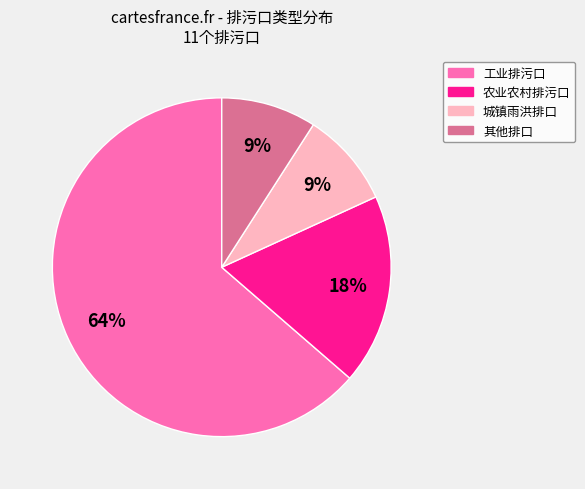

Between 工业排污口 and 城镇雨洪排口, which is larger?

工业排污口